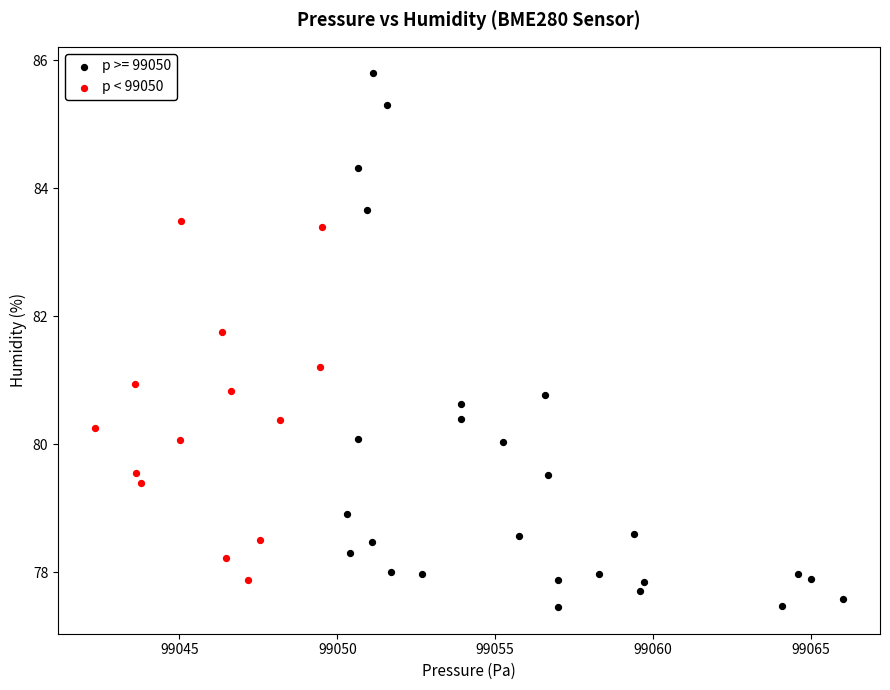

Which series reaches the maximum Y coordinate?

p >= 99050